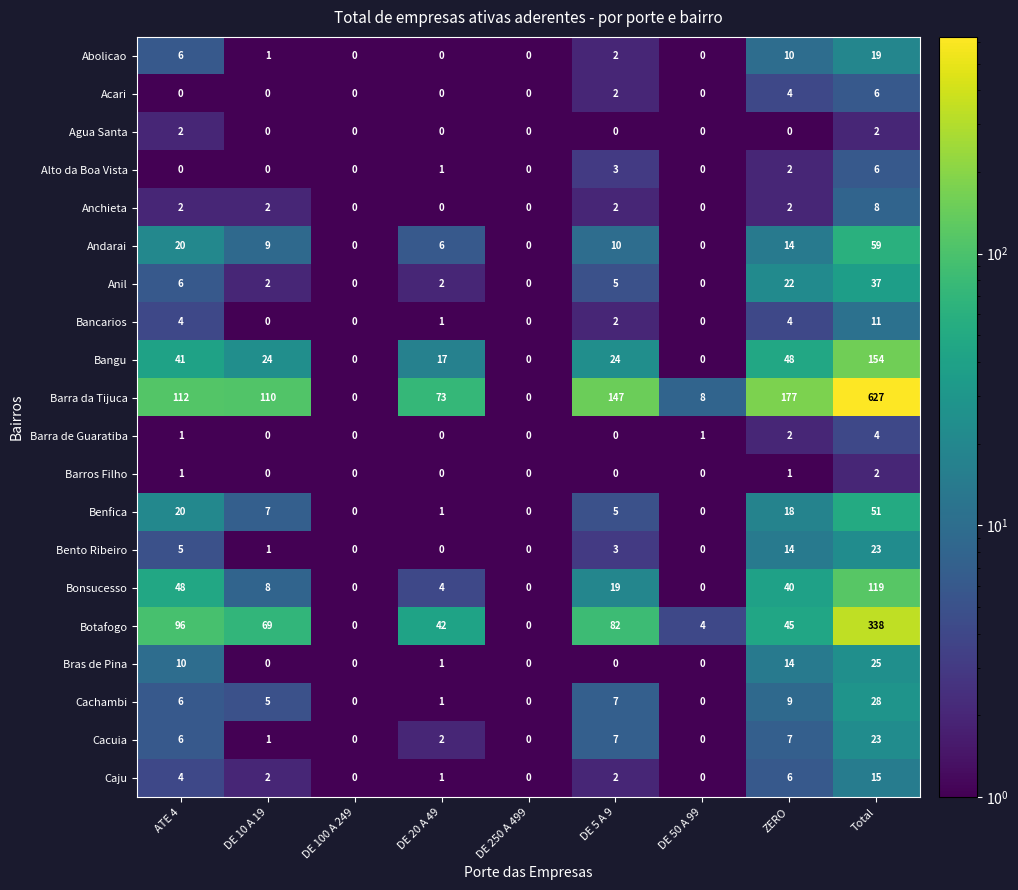

What value does the Andarai series have at Total, to the nearest 10?

60